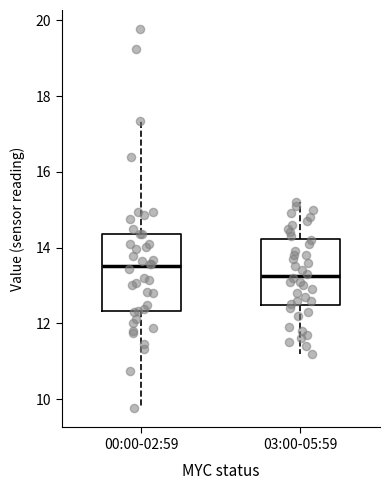

Where does the lower whisker of the box for 03:00-05:59 end on the y-axis? The values are not printed on the chart, so give them approximately, as read against the axis.

11.2